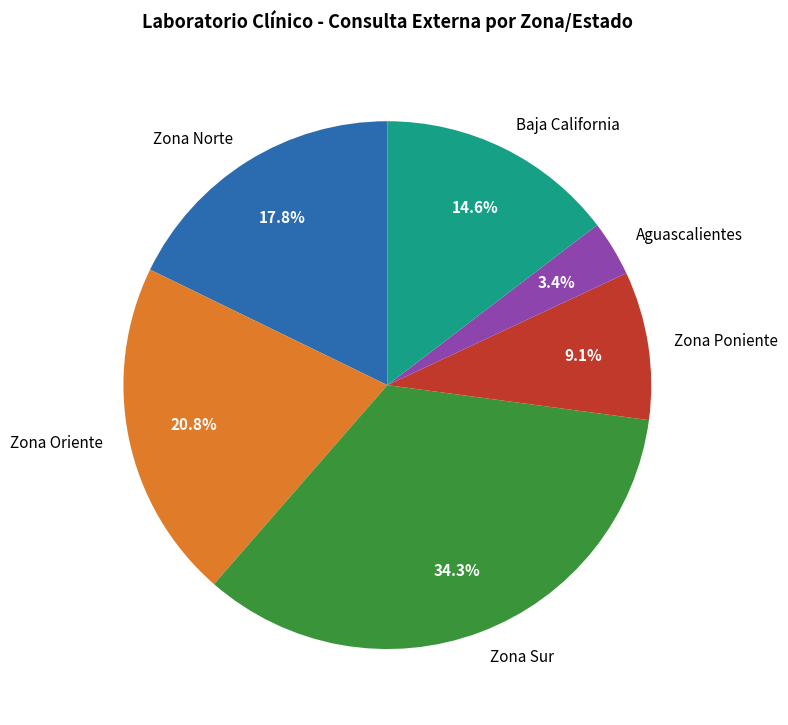

To the nearest percent, what is the difference between the largest and smallest slice percentages?

31%